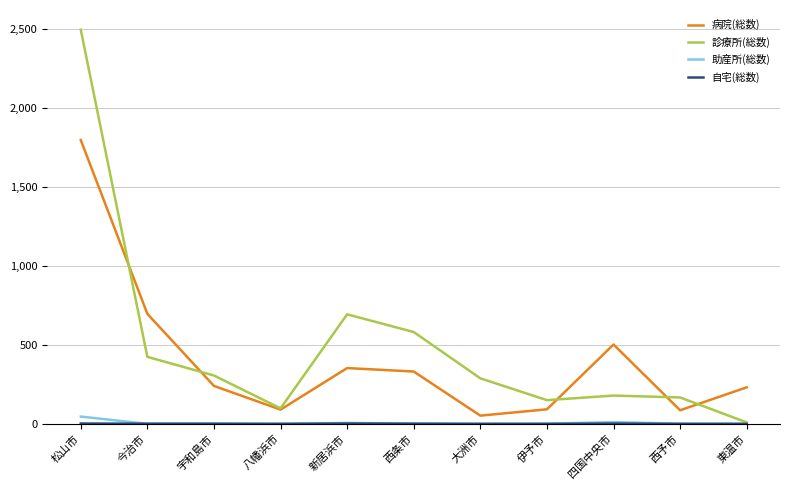

Where is the first local minimum for 病院(総数)?

八幡浜市